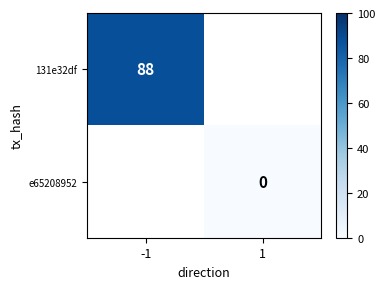

The 131e32df series shows 43 at -1. True or false?

False